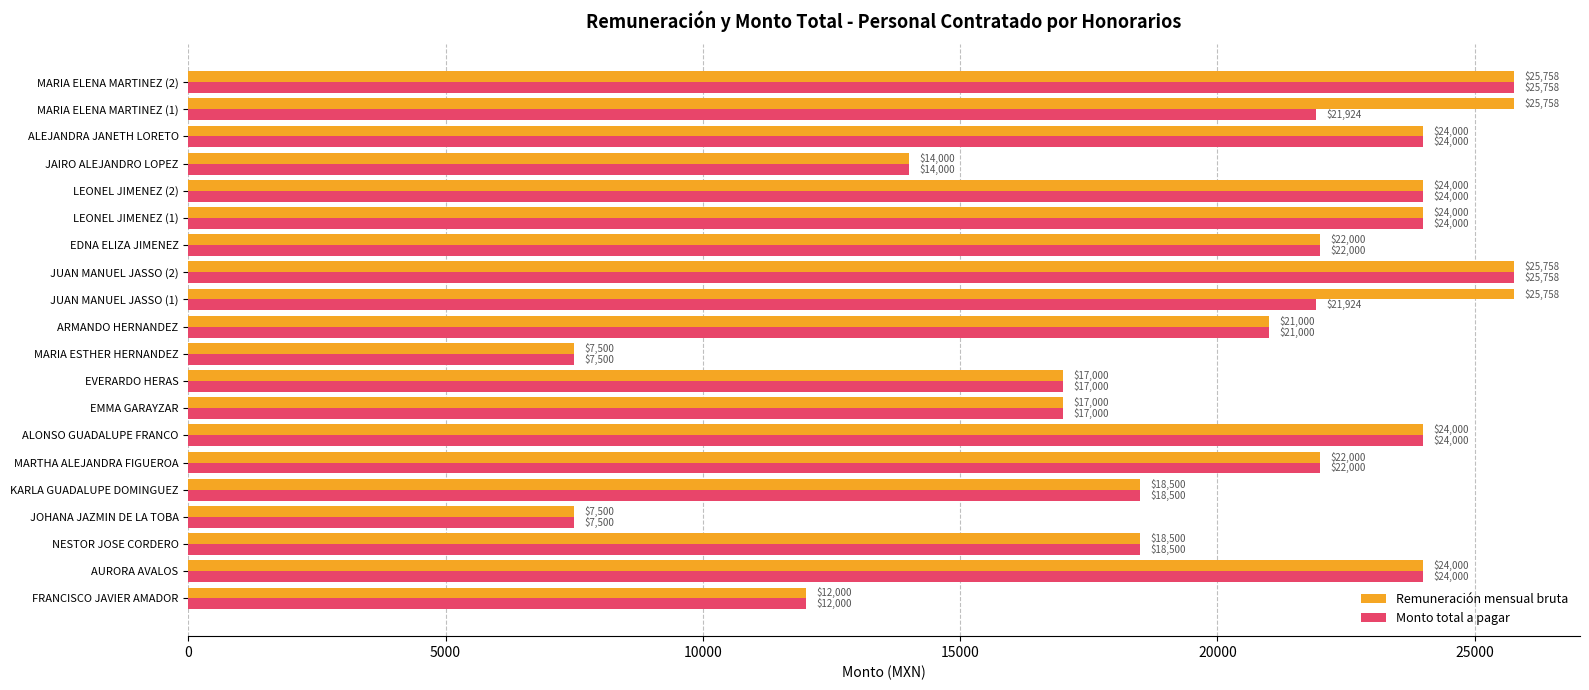

What is the highest value of the Monto total a pagar series?

25758.3